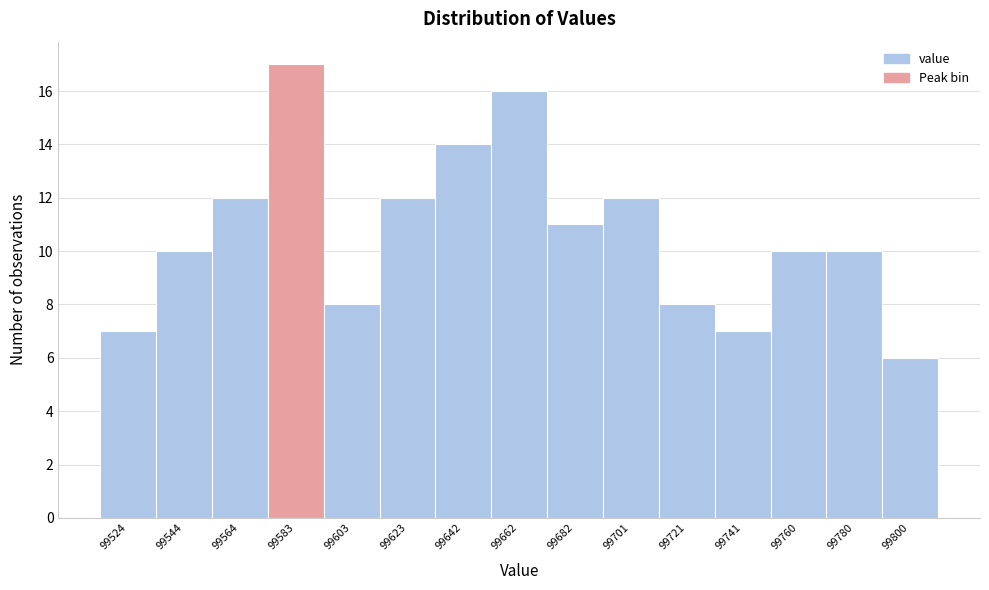

Reading left to right, list every bar in this chart as the range it spans on the x-axis followed by its height. Neither the bar edges nor the heights are printed on the chart, so give them approximately, as read against the axes.

99516 to 99534: 7
99534 to 99554: 10
99554 to 99574: 12
99574 to 99594: 17
99594 to 99614: 8
99614 to 99634: 12
99634 to 99652: 14
99652 to 99672: 16
99672 to 99692: 11
99692 to 99712: 12
99712 to 99732: 8
99732 to 99752: 7
99752 to 99770: 10
99770 to 99790: 10
99790 to 99810: 6